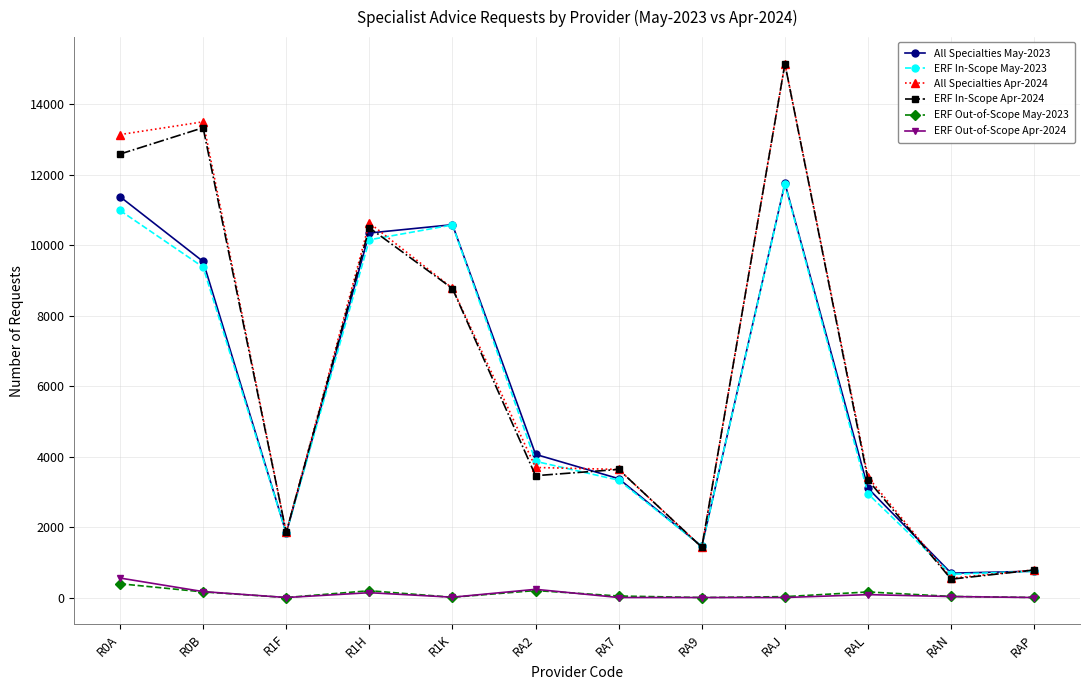

Where is the first local maximum for All Specialties Apr-2024?

R0B